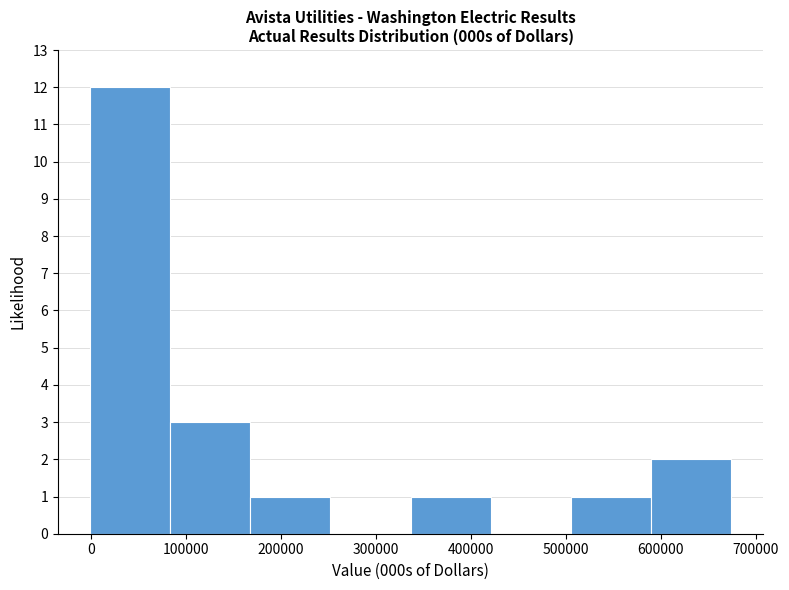

What is the height of the bar covering 170000 to 250000 on the x-axis? Neither the bar edges nor the heights are printed on the chart, so give them approximately, as read against the axes.

1